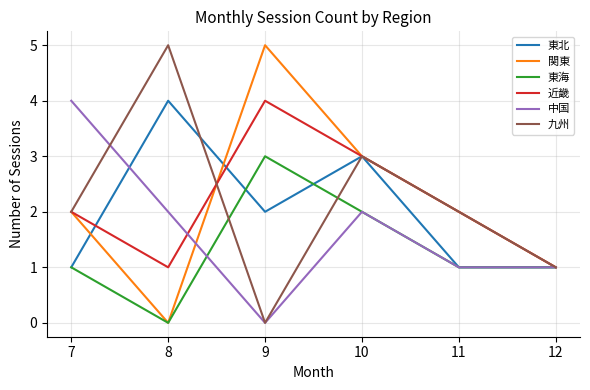

At which category is the sum across all series the highest?

10